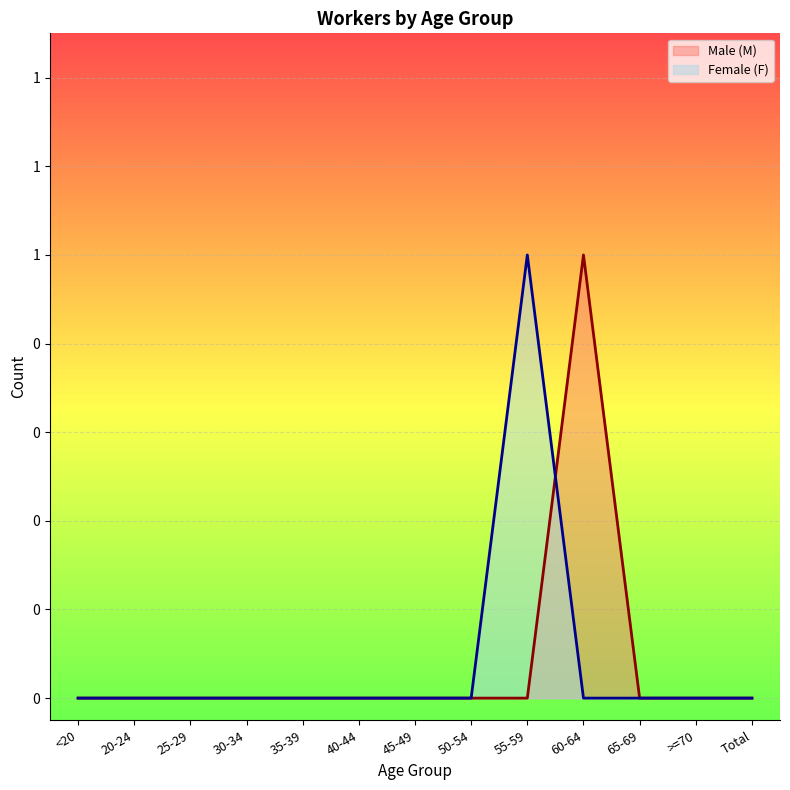

What is the difference between the maximum and minimum values in the Male (M) series?

1